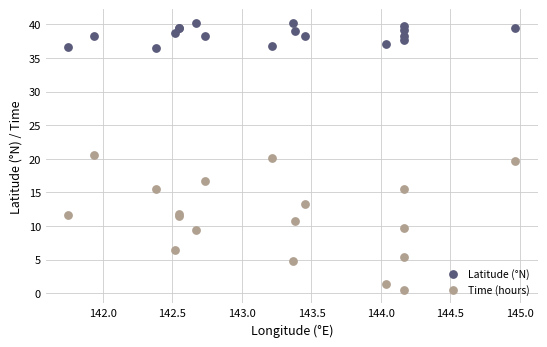

What is the X range (max minus min) for the scatter plot?

3.2